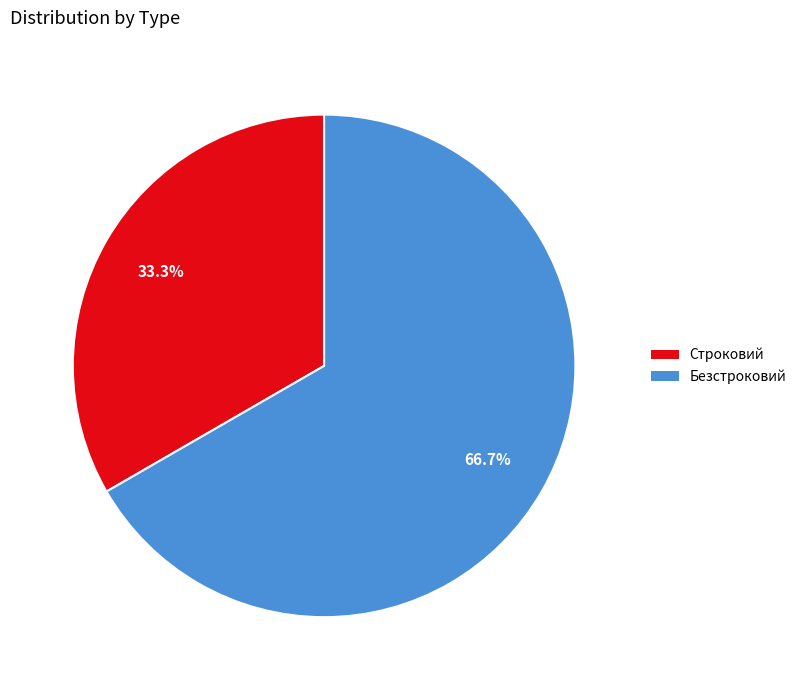

Count the number of slices in the pie.

2